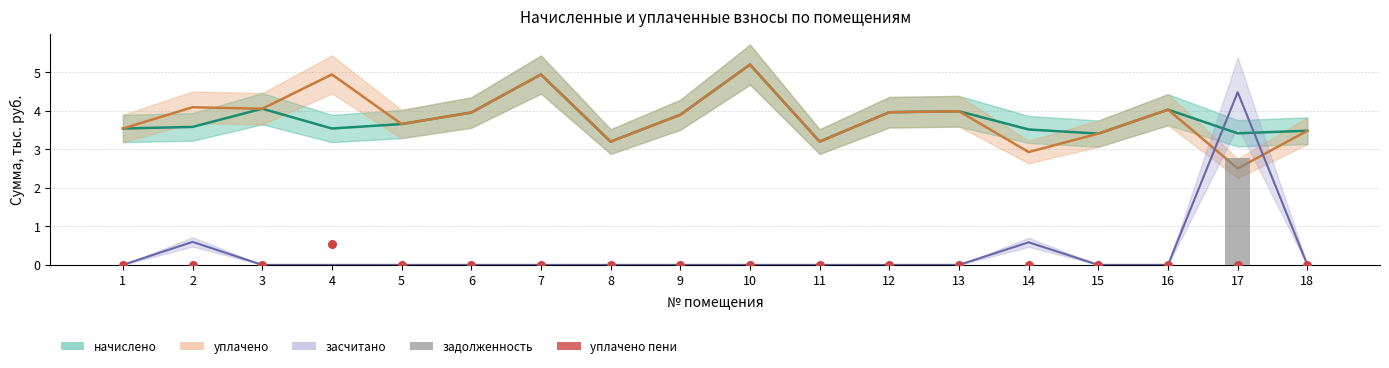

Which series has the largest Y range (max minus min)?

засчитано